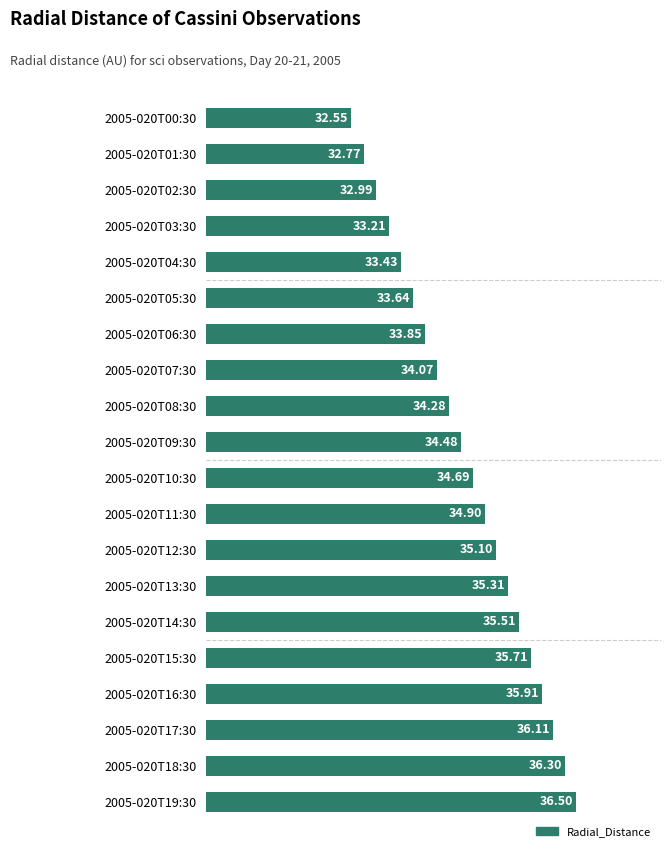

What is the sum of all values?

691.3